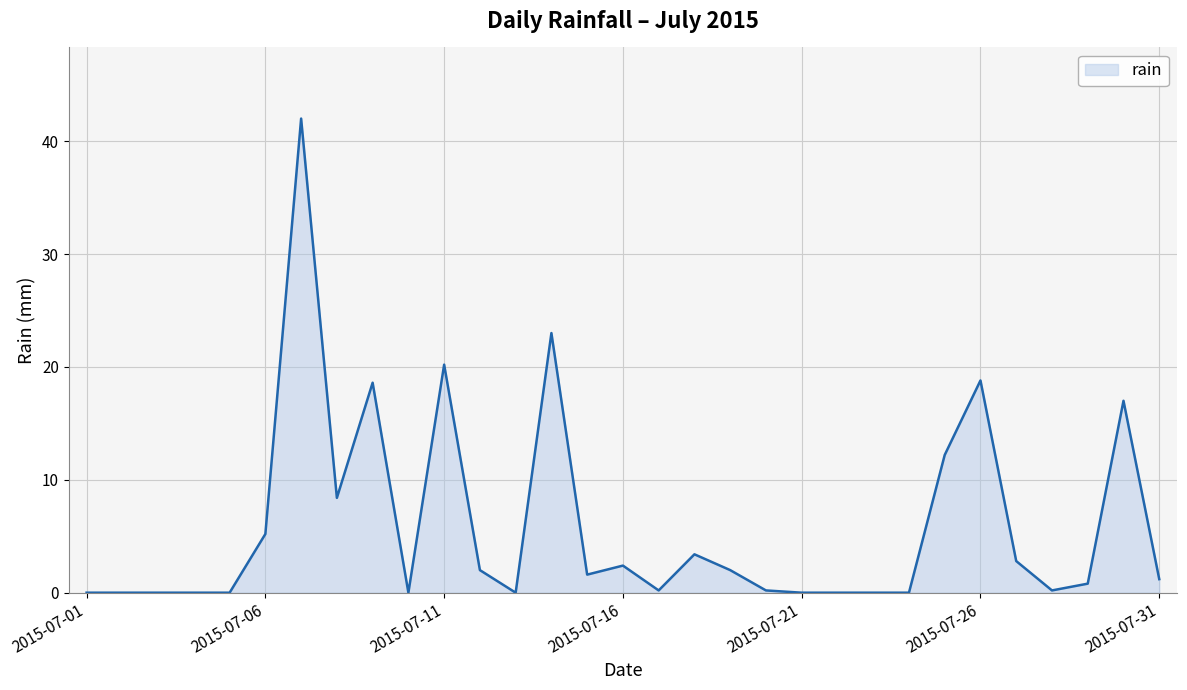

What is the sum of all values?

182.2